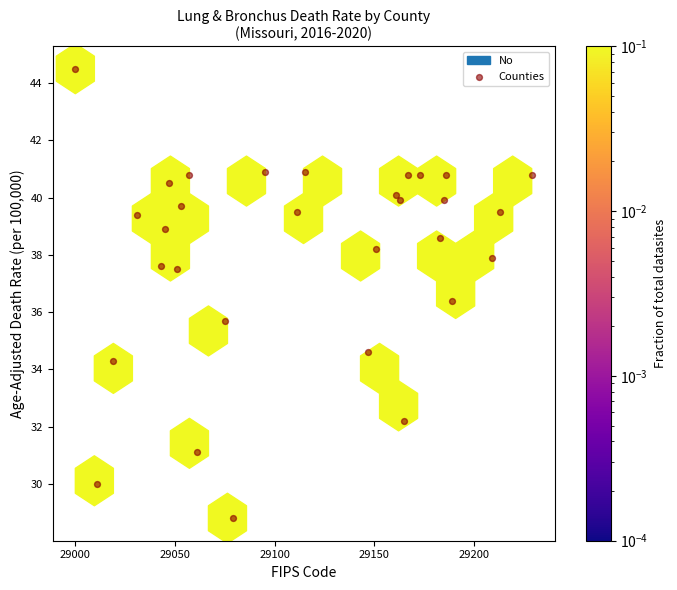

What is the range of Y values (max minus min)?

15.7